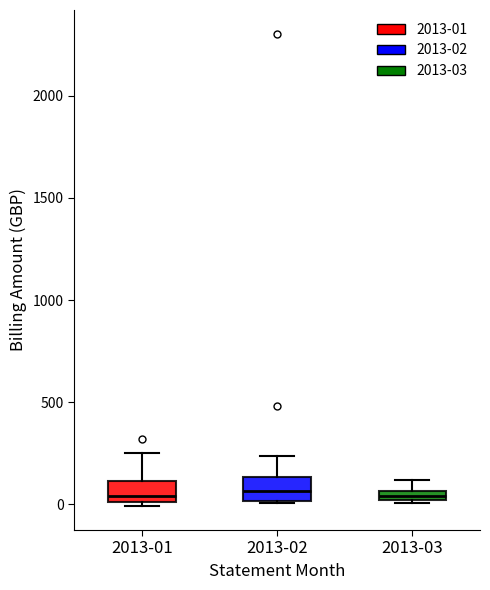

Where does the upper whisker of the box for 2013-02 end on the y-axis? The values are not printed on the chart, so give them approximately, as read against the axis.

250